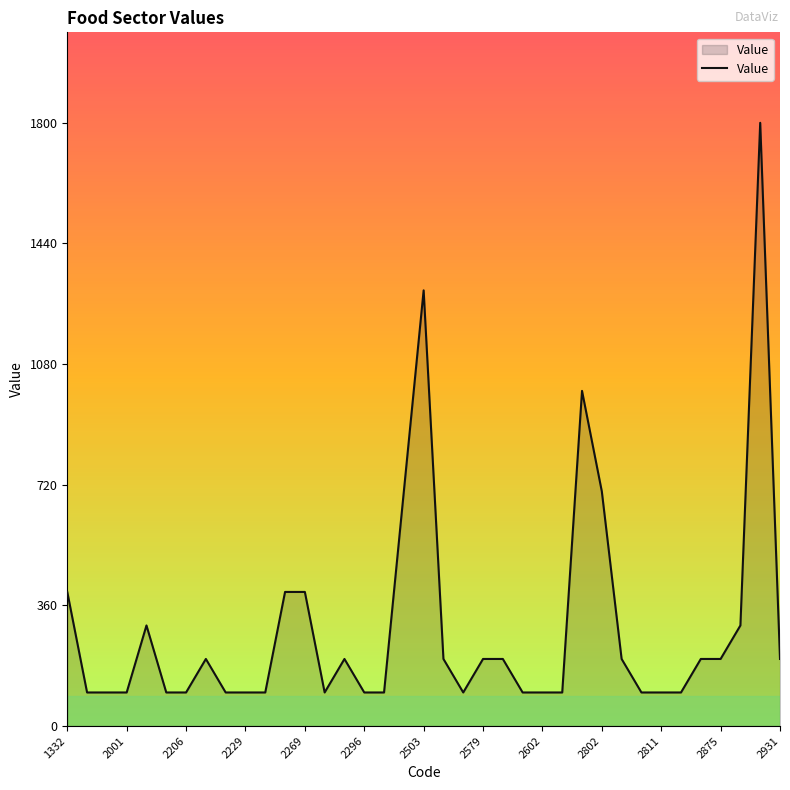

What is the smallest value displayed?

100